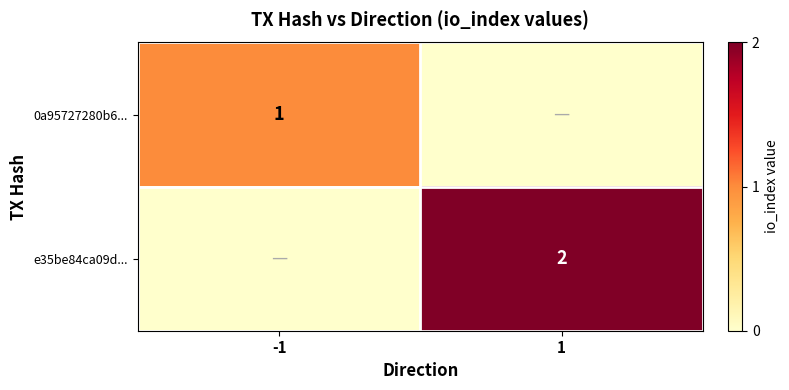

Is it true that 0a95727280b6... equals 1 at -1?

True